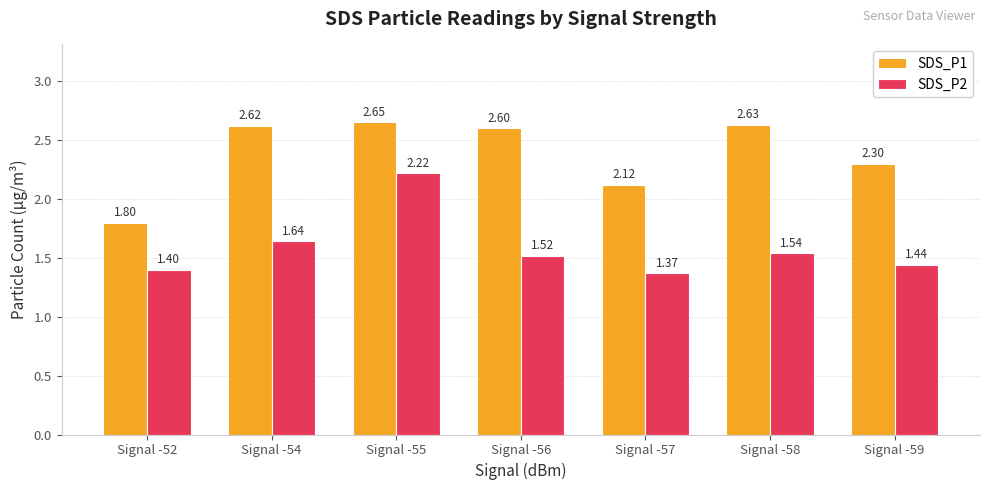

Rank the series by their average value, from lowest to highest.

SDS_P2, SDS_P1